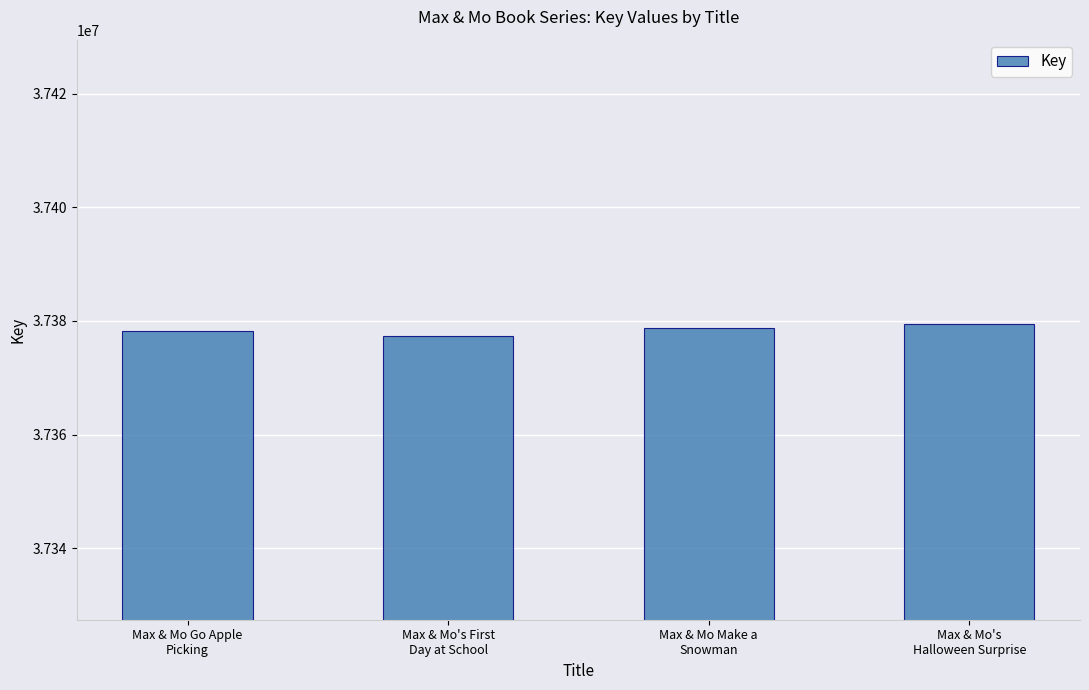

Which has a higher value, Max & Mo's
Halloween Surprise or Max & Mo Go Apple
Picking?

Max & Mo's
Halloween Surprise